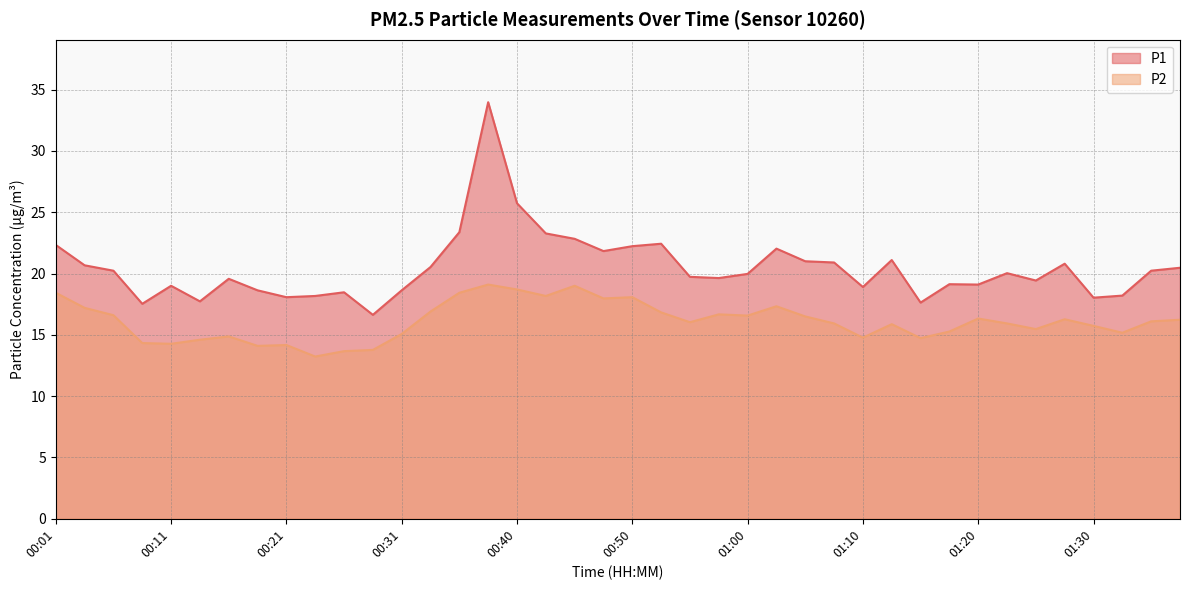

What is the greatest value displayed?

34.0